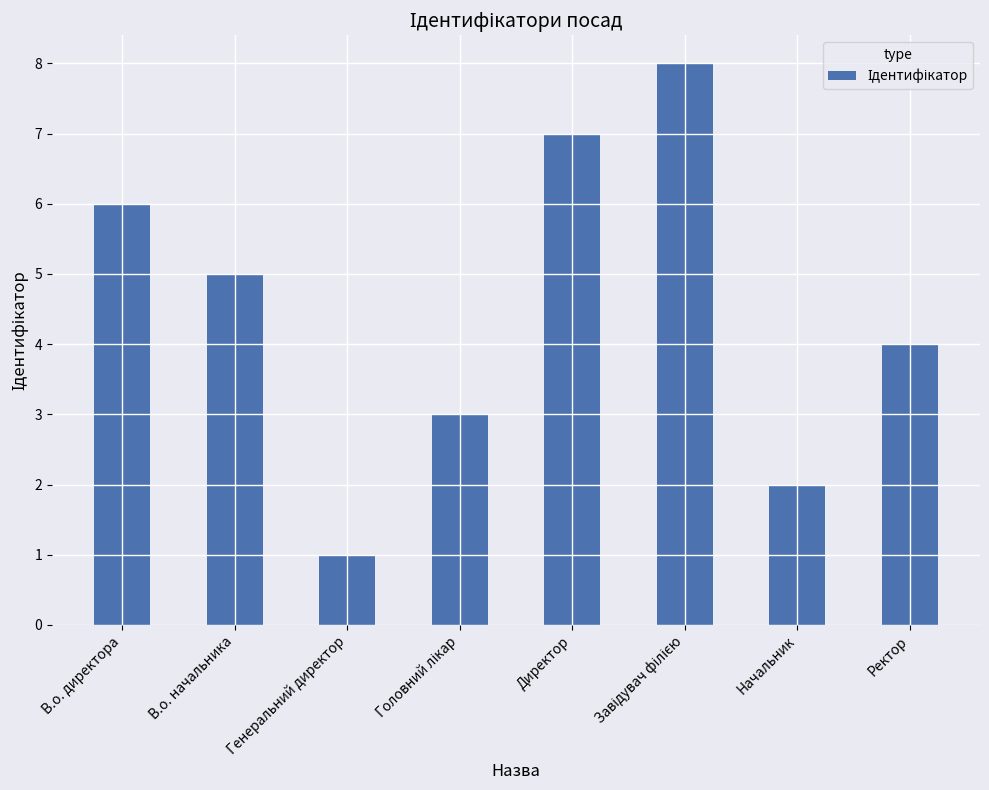

What is the approximate value at Начальник?

2